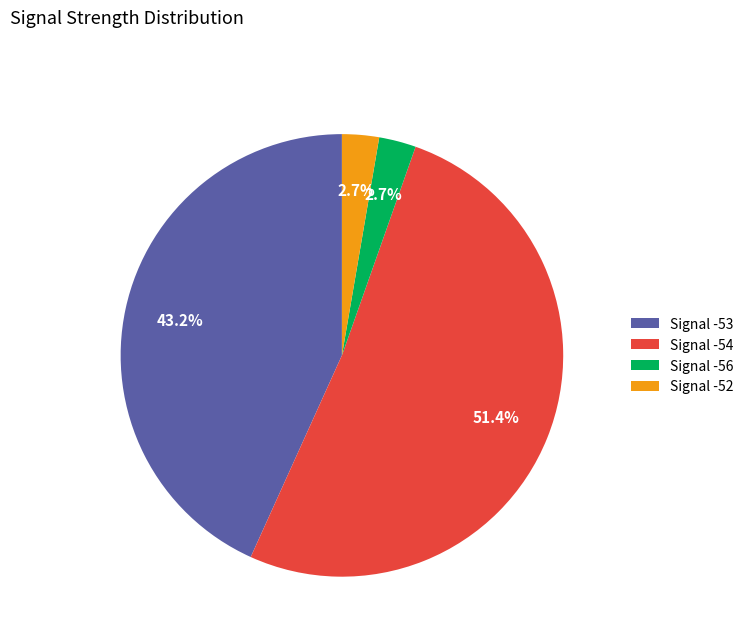

Do Signal -52 and Signal -54 together represent more than half of the pie?

Yes